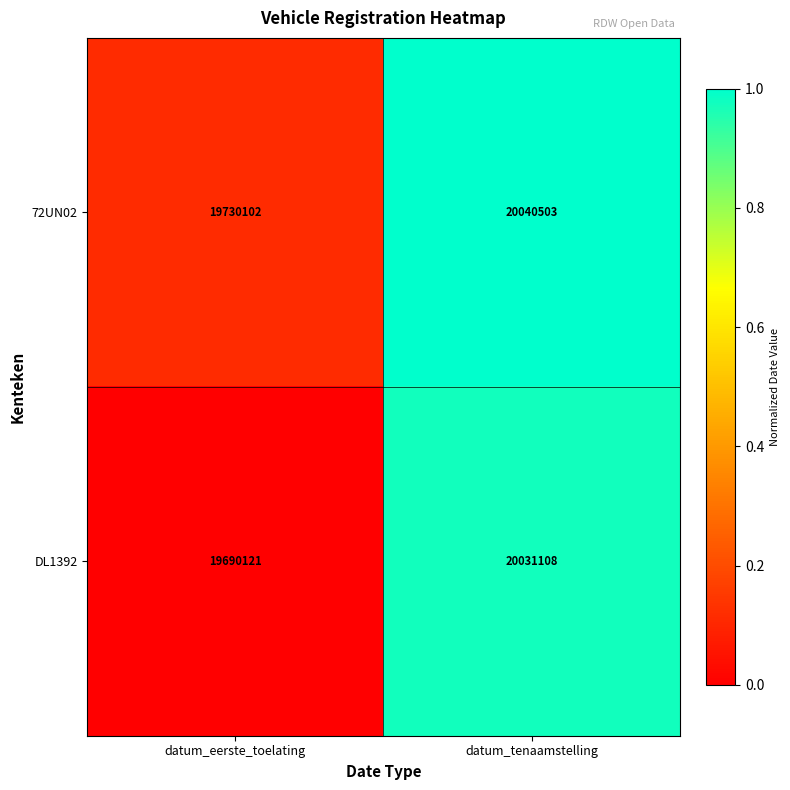

The DL1392 series shows 34775819 at datum_eerste_toelating. True or false?

False